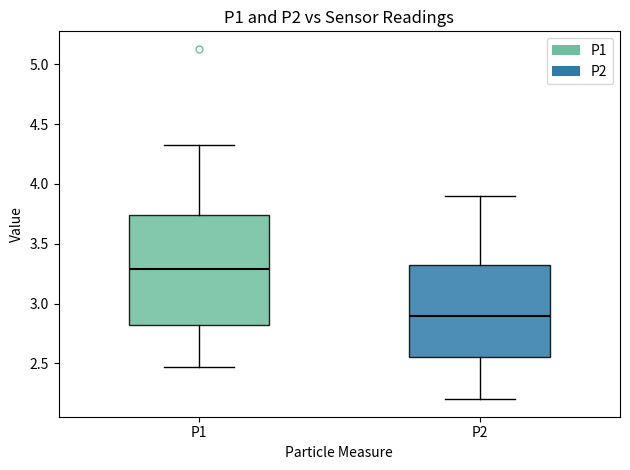

Reading left to right, read every box against the y-axis: the position of its median line, the range the box covers, and the ends of its whiskers. The values are not printed on the chart, so give them approximately, as read against the axis.

P1: median 3.30, box 2.80 to 3.75, whiskers 2.45 to 4.35
P2: median 2.90, box 2.55 to 3.35, whiskers 2.20 to 3.90